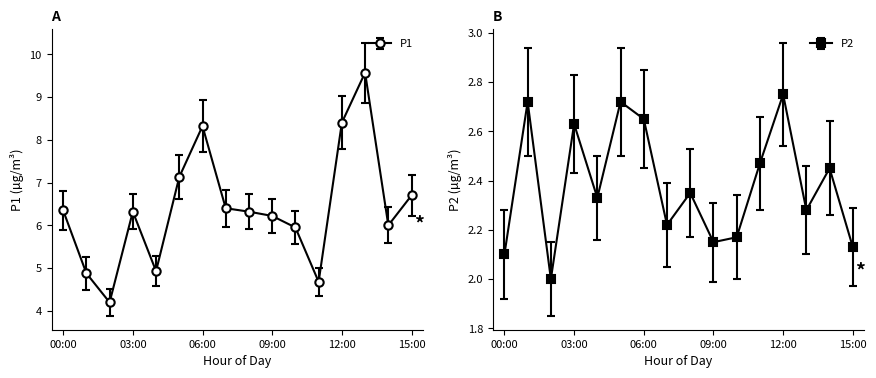

In P1, how many points are lower than both neighbors (excluding endpoints)?

4